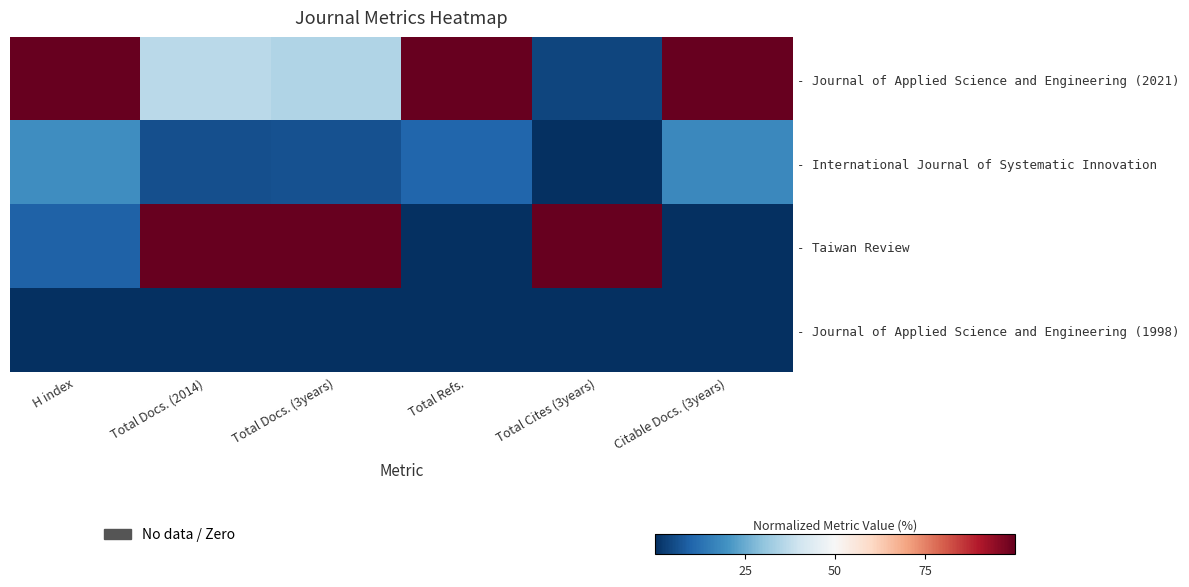

Rank the series by their maximum value, from highest to lowest.

- Journal of Applied Science and Engineering (2021), - Taiwan Review, - International Journal of Systematic Innovation, - Journal of Applied Science and Engineering (1998)